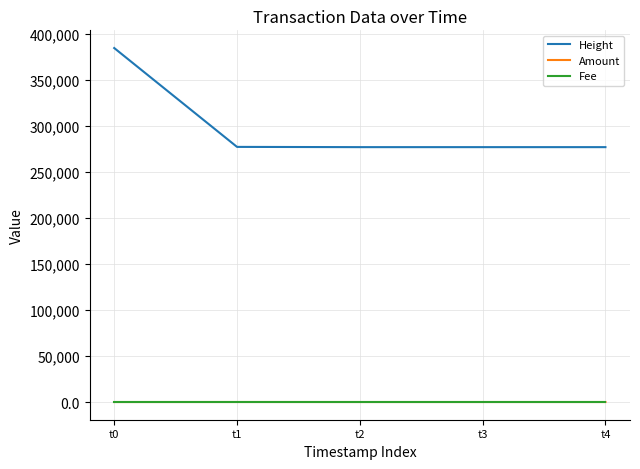

After their last crossing, which series has the higher values: Amount or Fee?

Amount